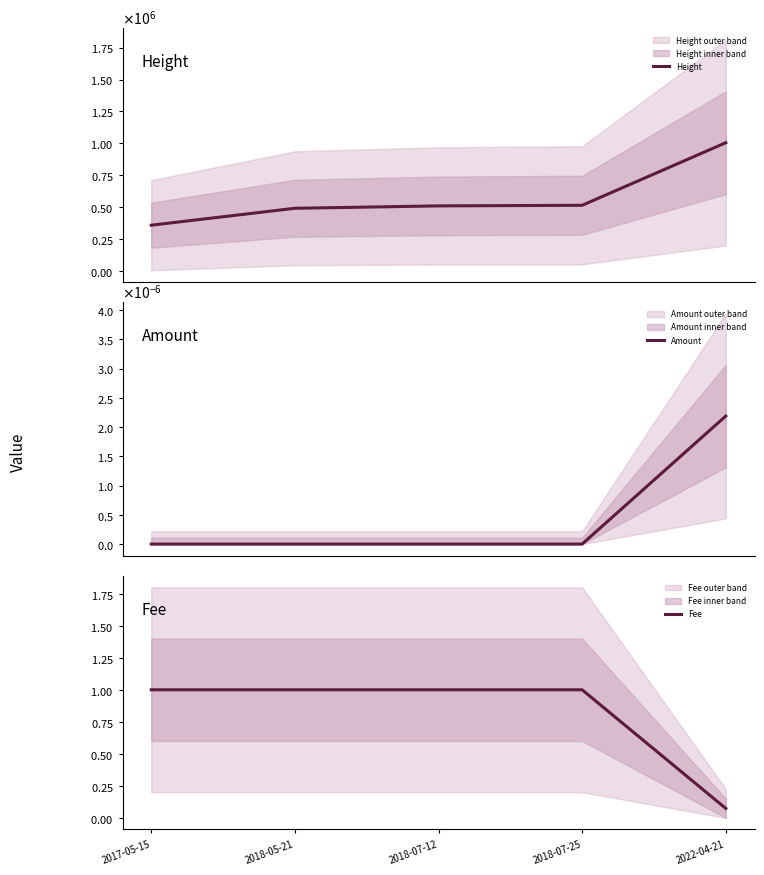

Does the chart display data point markers on the line(s)?

No